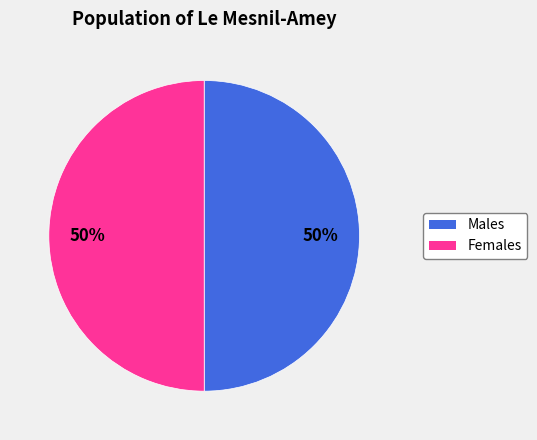

To the nearest percent, what is the average slice percentage?

50%